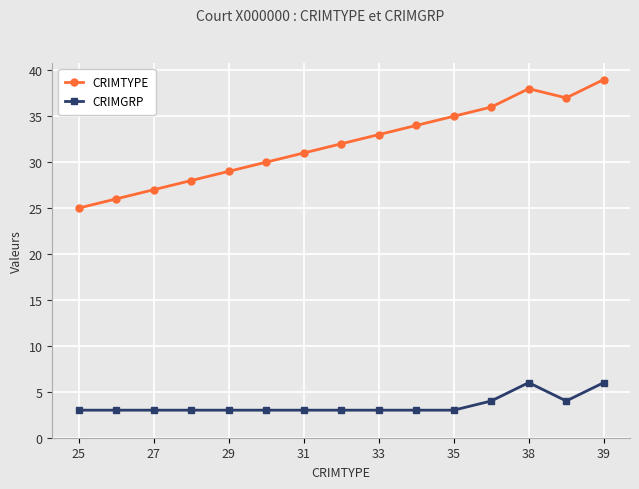

What are all the series names shown in the legend?

CRIMTYPE, CRIMGRP